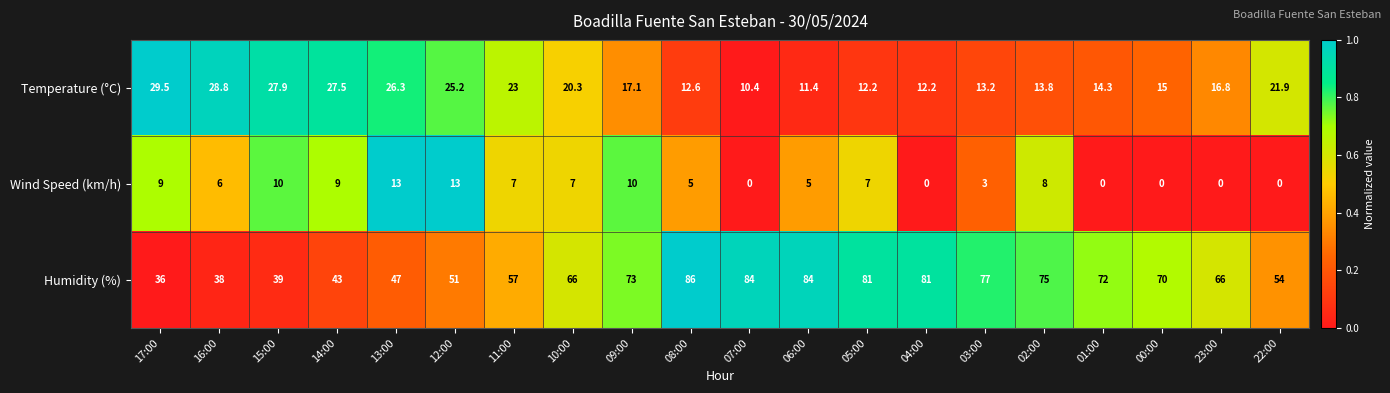

What is the sum of all Humidity (%) values?

1280.0